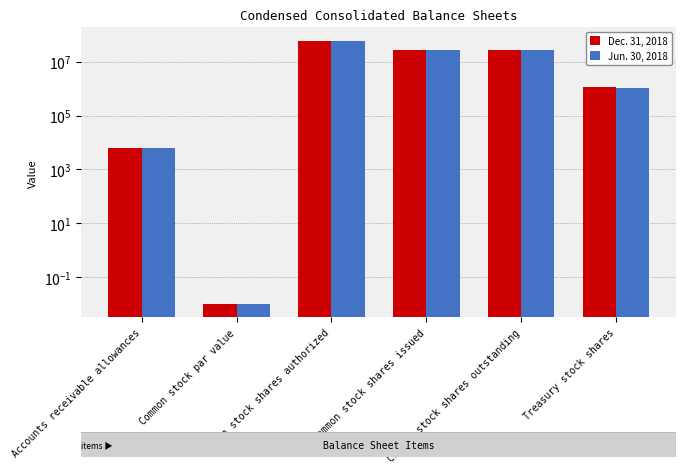

What is the maximum value for Dec. 31, 2018?

60000000.0